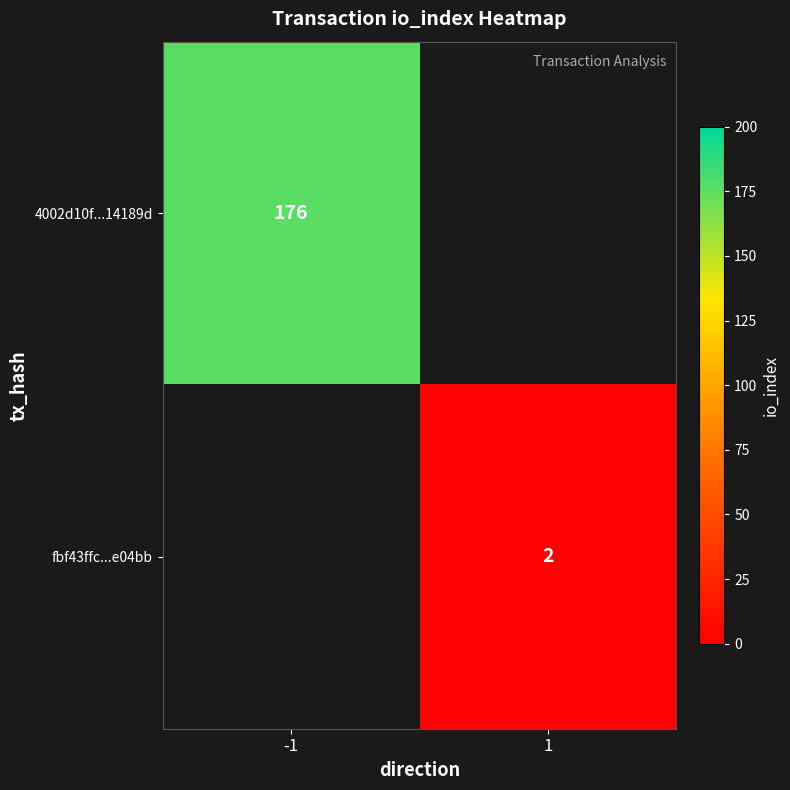

How many categories are shown in the chart?

2